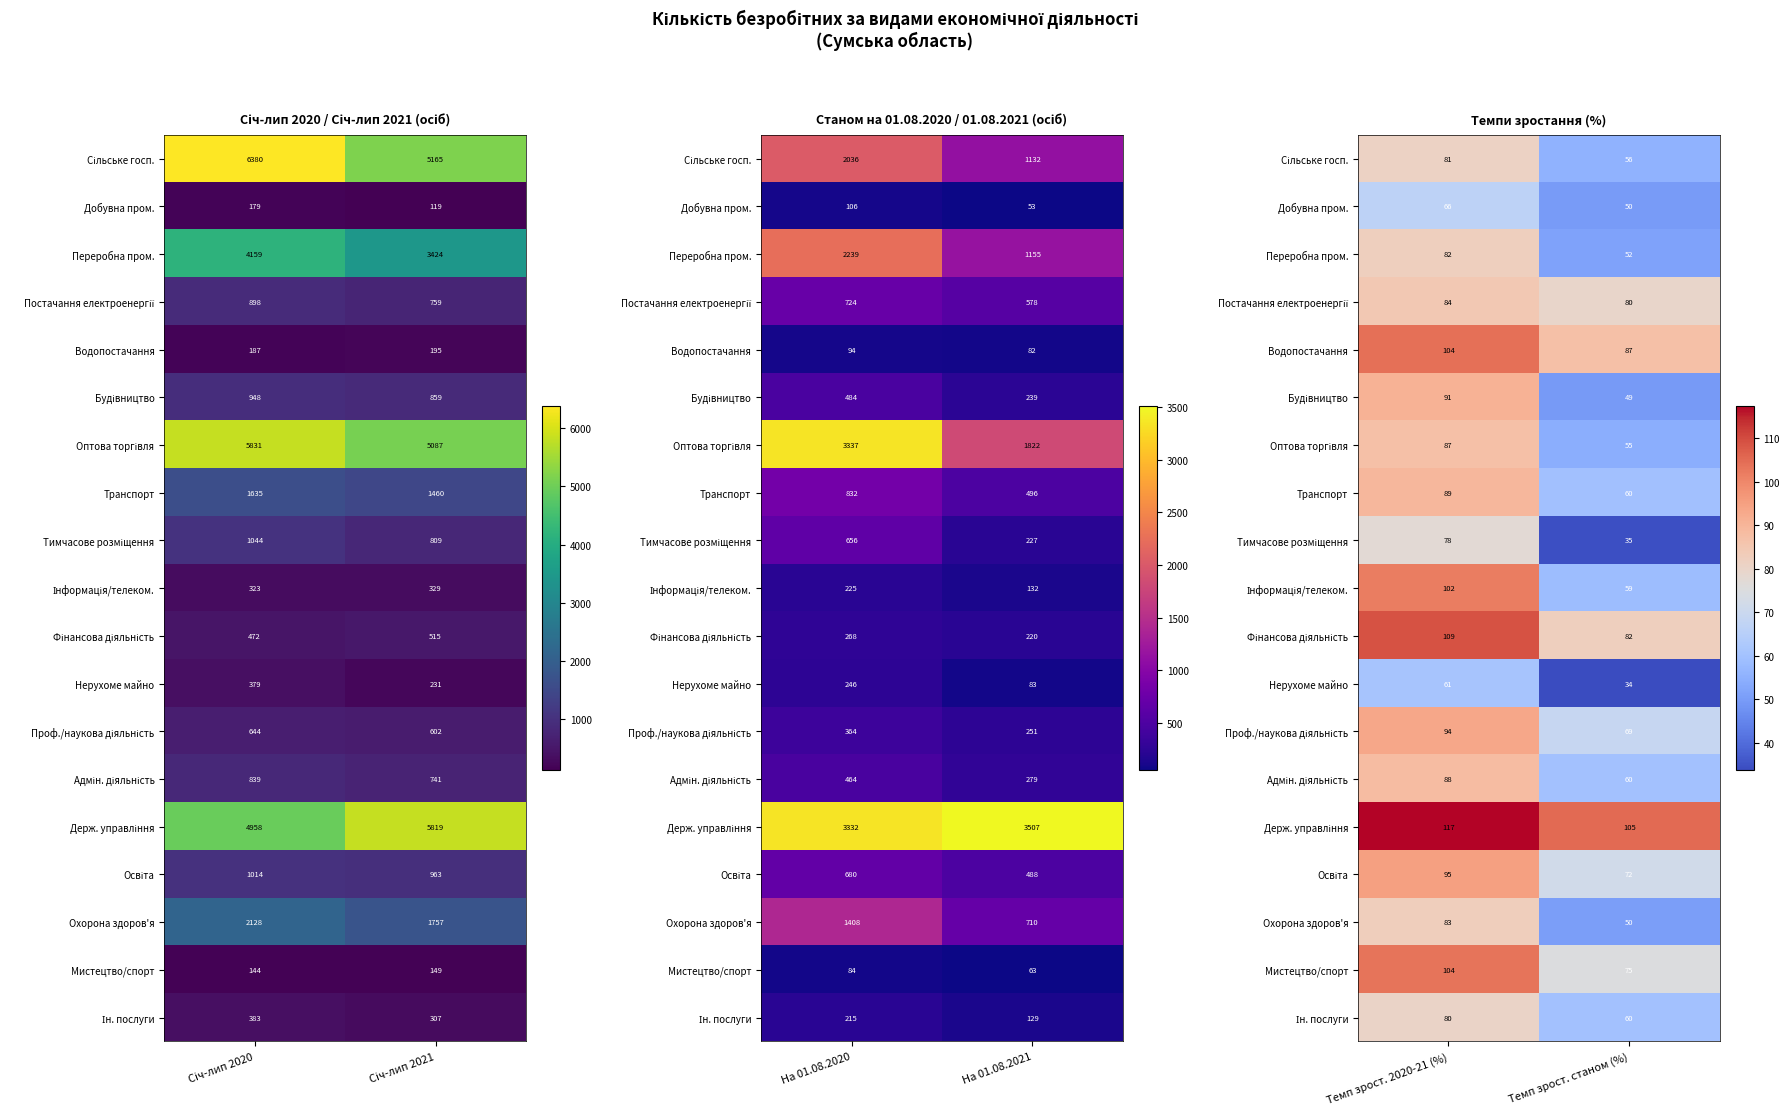

How many categories are shown in the chart?

2